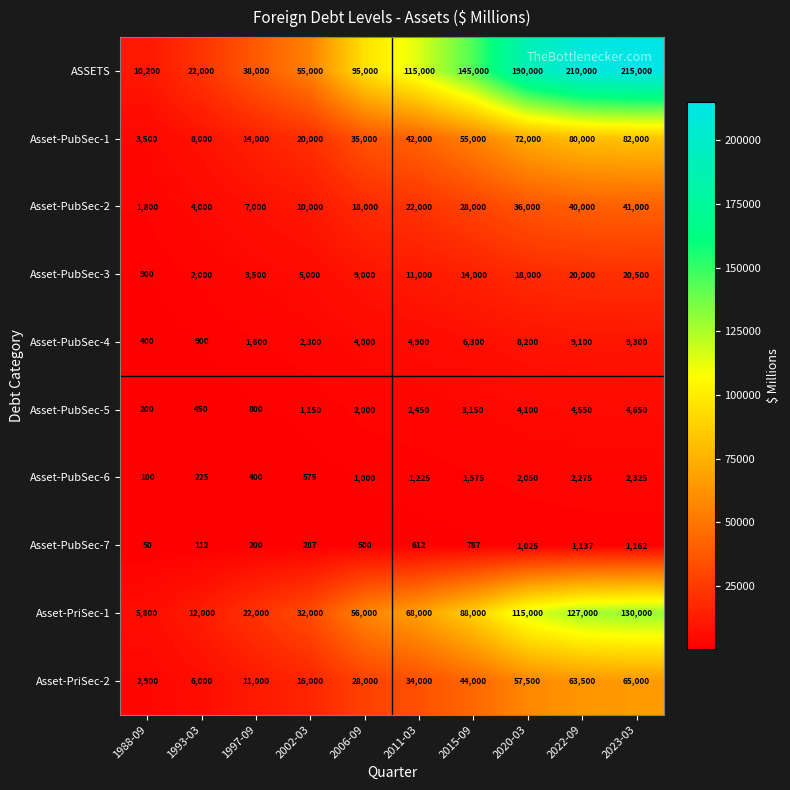

At 2011-03, list the series in order from largest to smallest.

ASSETS, Asset-PriSec-1, Asset-PubSec-1, Asset-PriSec-2, Asset-PubSec-2, Asset-PubSec-3, Asset-PubSec-4, Asset-PubSec-5, Asset-PubSec-6, Asset-PubSec-7